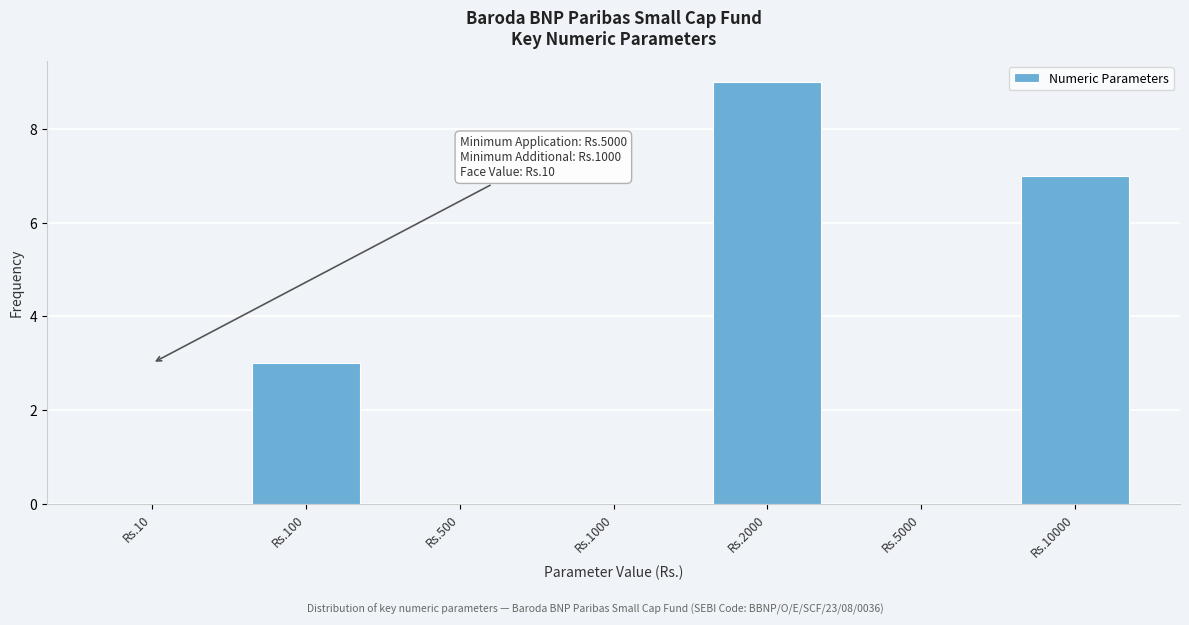

Reading right to left, what are all the values shown in this chart?

Rs.10000=7	Rs.5000=0	Rs.2000=9	Rs.1000=0	Rs.500=0	Rs.100=3	Rs.10=0